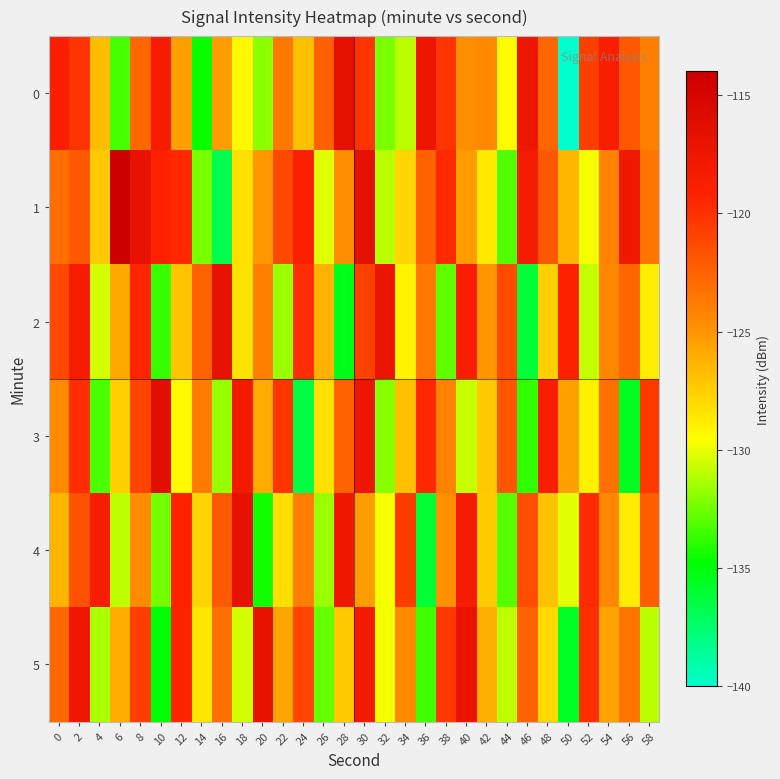

At 22, list the series in order from largest to smallest.

3, 1, 0, 5, 4, 2